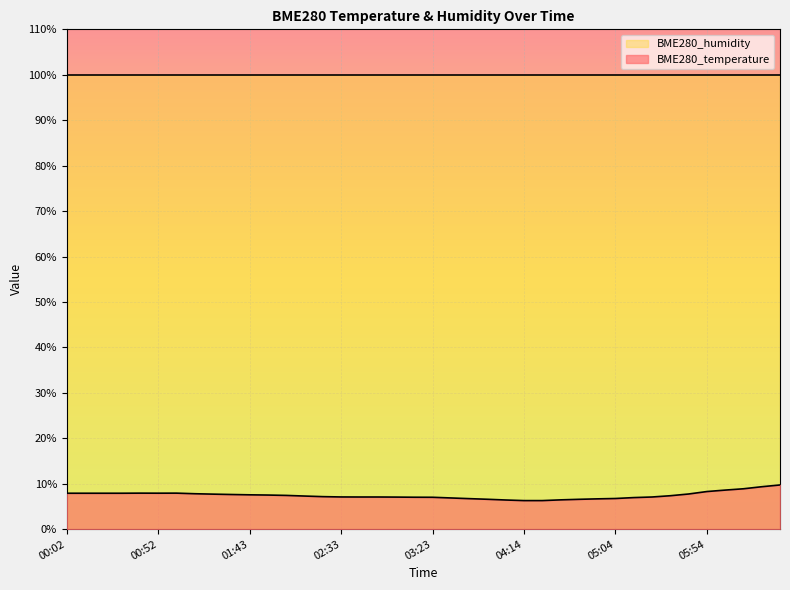

The chart shows a value of 7.9 at 00:02. True or false?

True